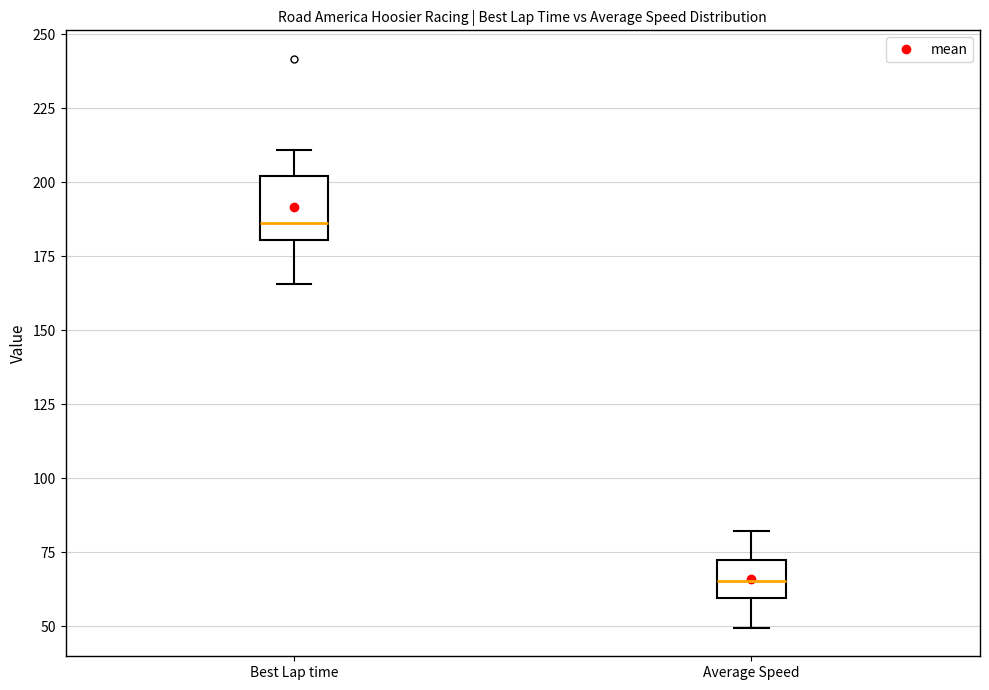

Reading left to right, transcribe this box plot: for each box, give where its median line is, the range the box spans, and where its two whiskers end, as read against the y-axis. The values are not printed on the chart, so give them approximately, as read against the axis.

Best Lap time: median 185, box 180 to 200, whiskers 165 to 210
Average Speed: median 65, box 60 to 75, whiskers 50 to 80